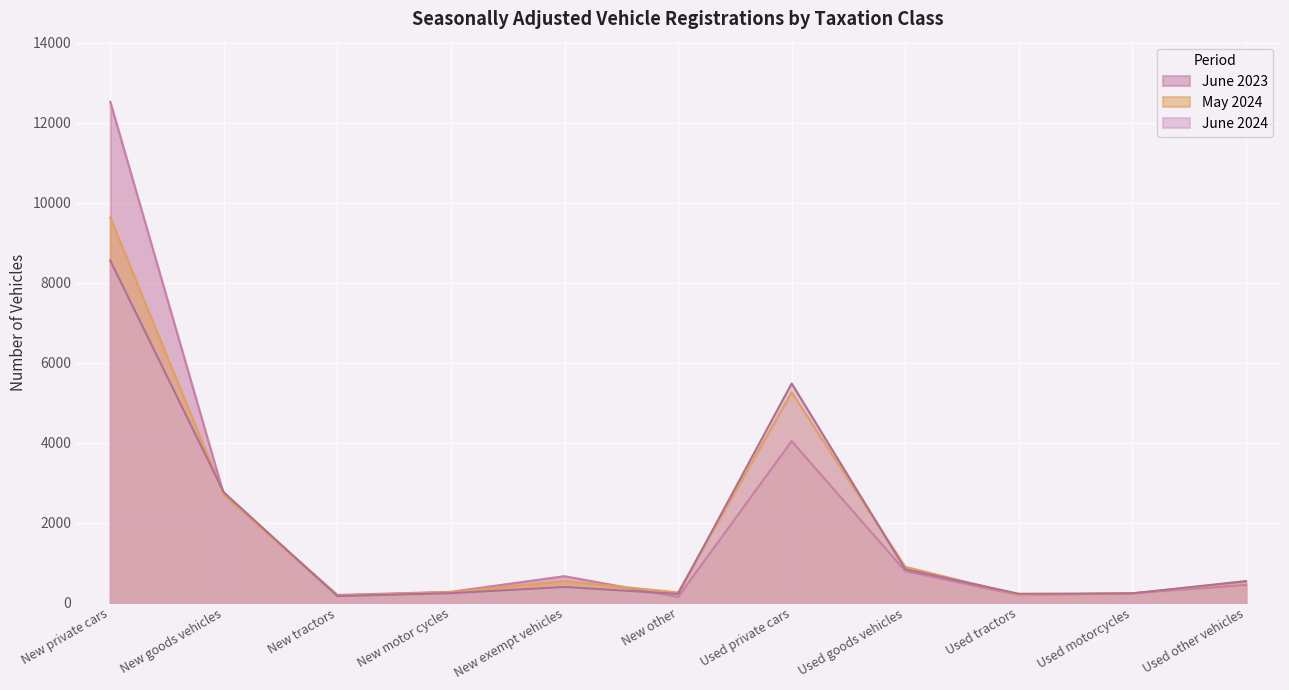

Where does the June 2023 series first go above 445?

New private cars